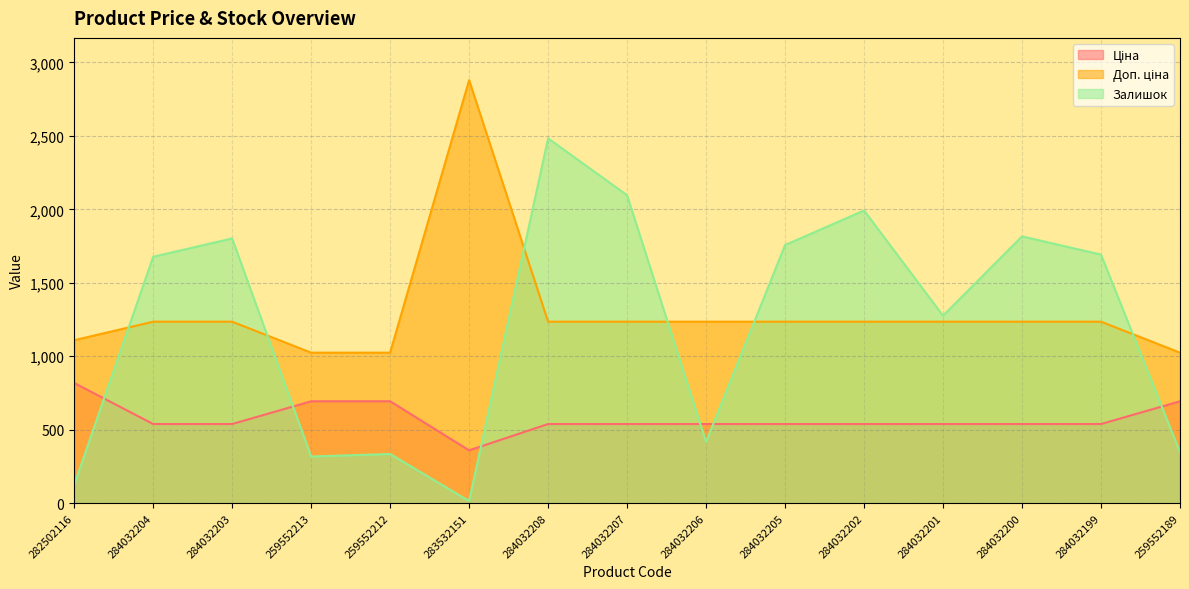

What is the value of the Залишок point at the 5th from the left?

335.0